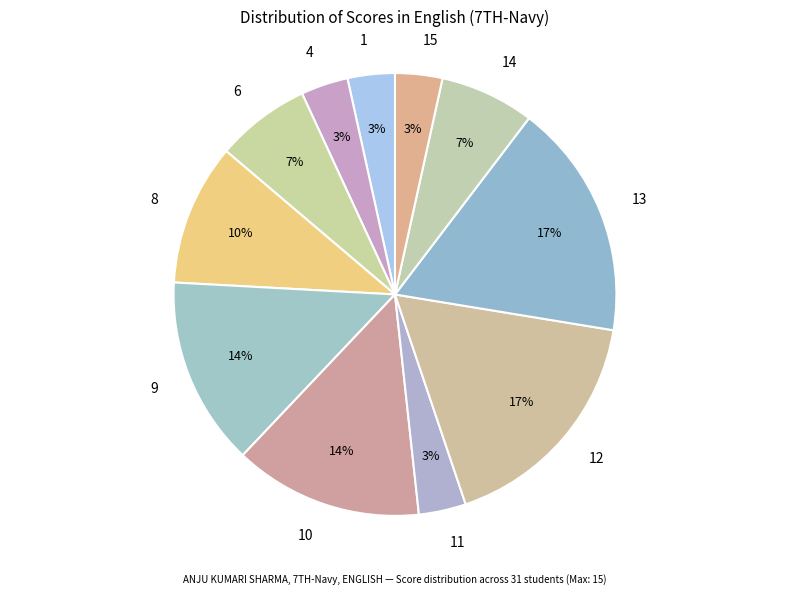

Is it true that 4 is 3% of the pie?

True